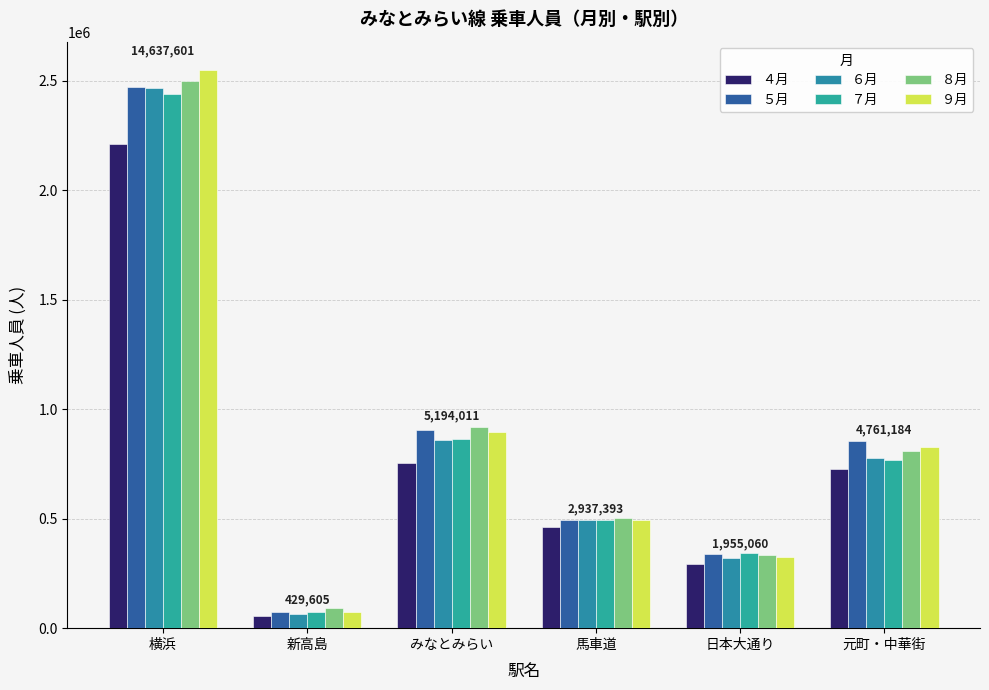

What is the smallest value displayed?

57087